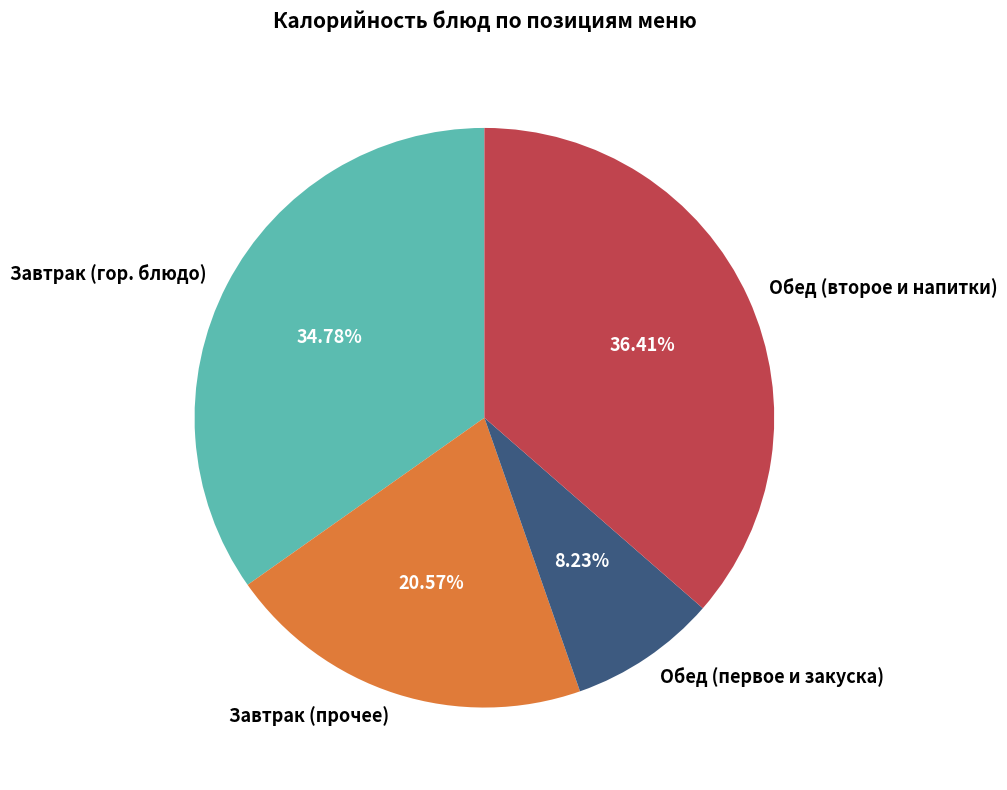

Which category has the smallest portion of the pie?

Обед (первое и закуска)